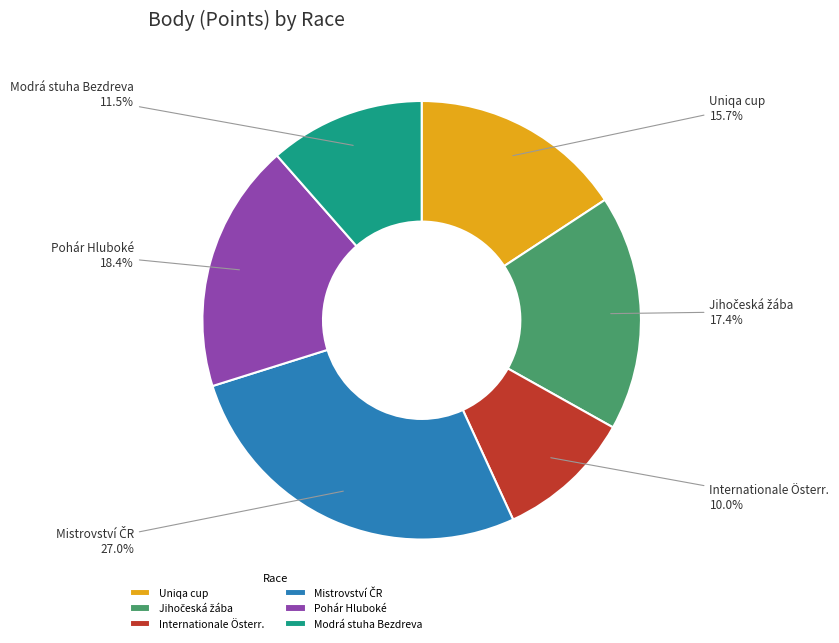

To the nearest percent, what is the average slice percentage?

17%